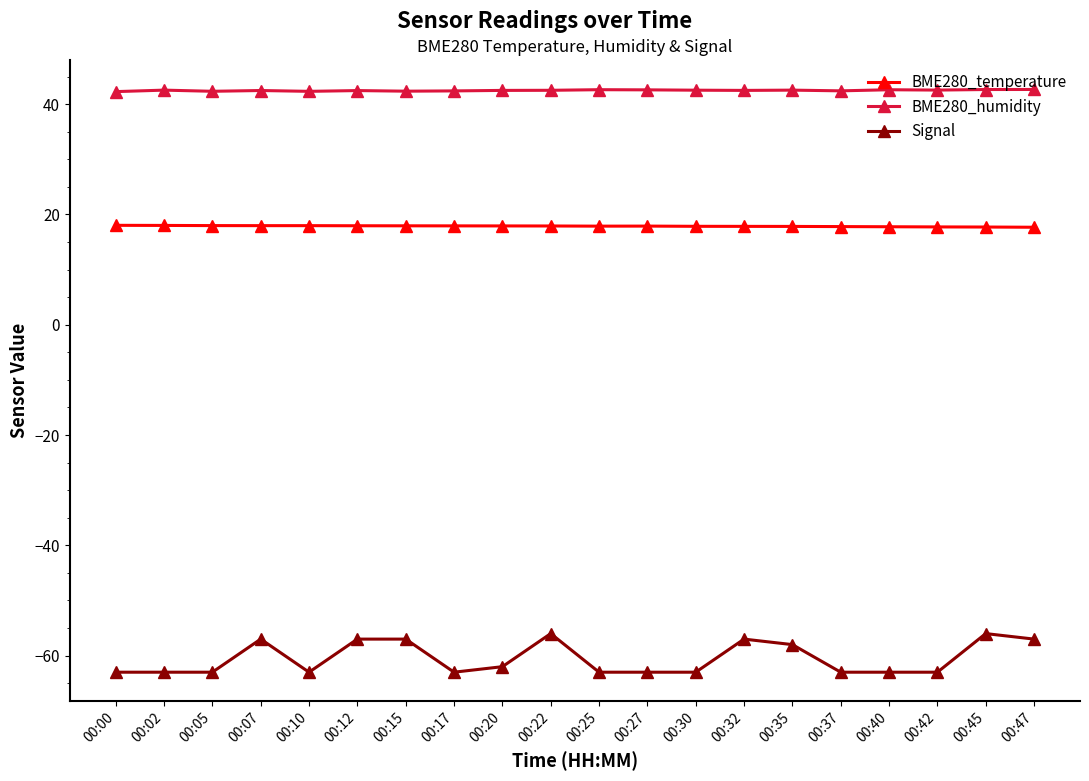

True or false: BME280_temperature and Signal cross at least once.

False